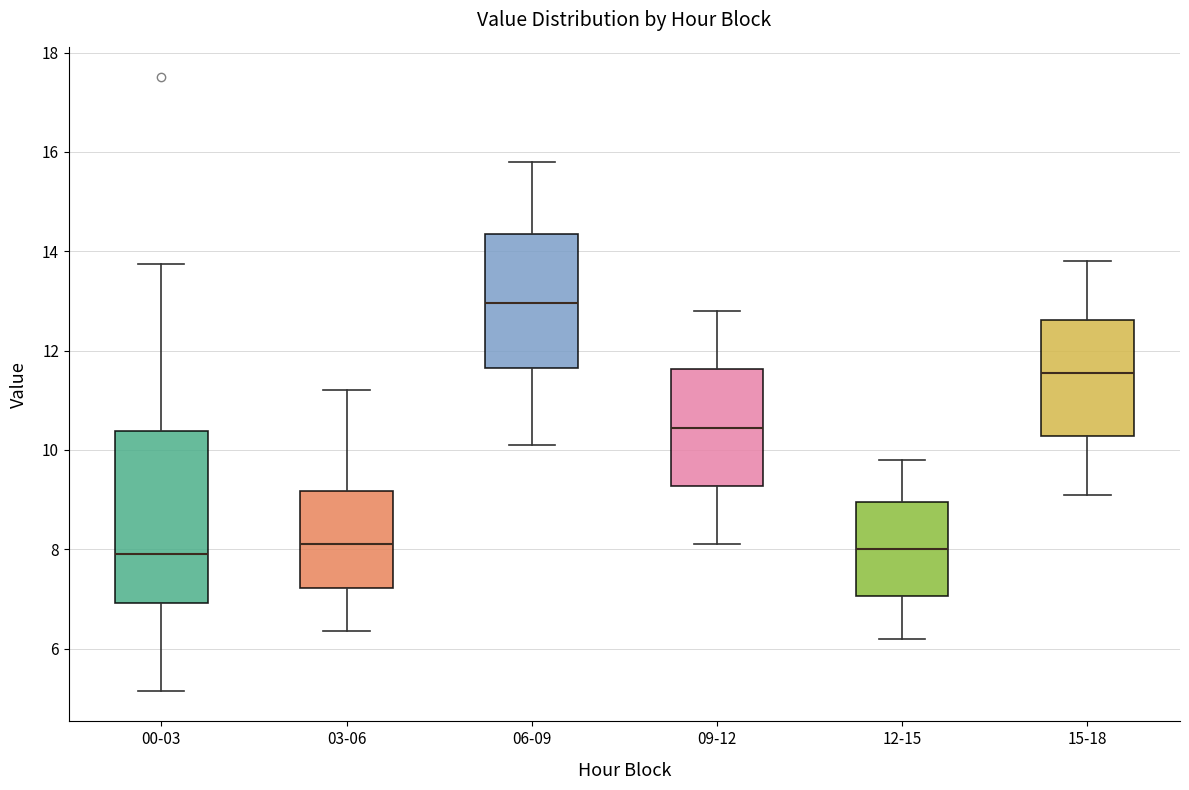

Where does the median line of the box for 03-06 sit on the y-axis? The values are not printed on the chart, so give them approximately, as read against the axis.

8.2